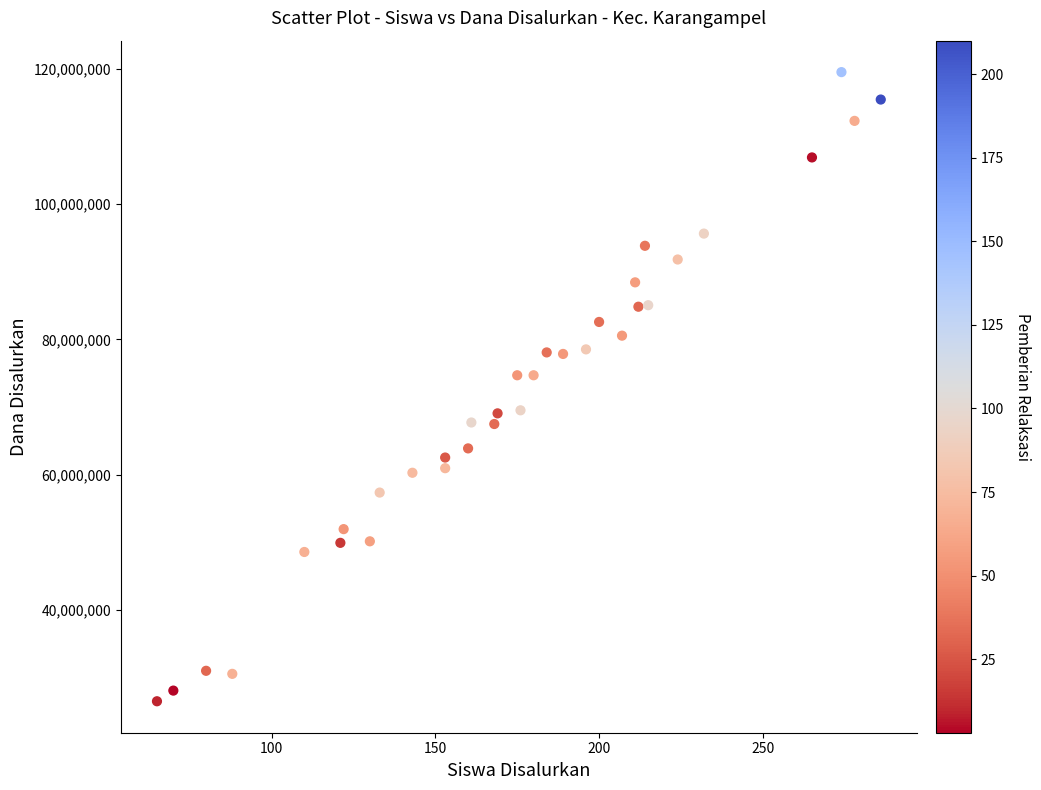

What is the range of Y values (max minus min)?

92925000